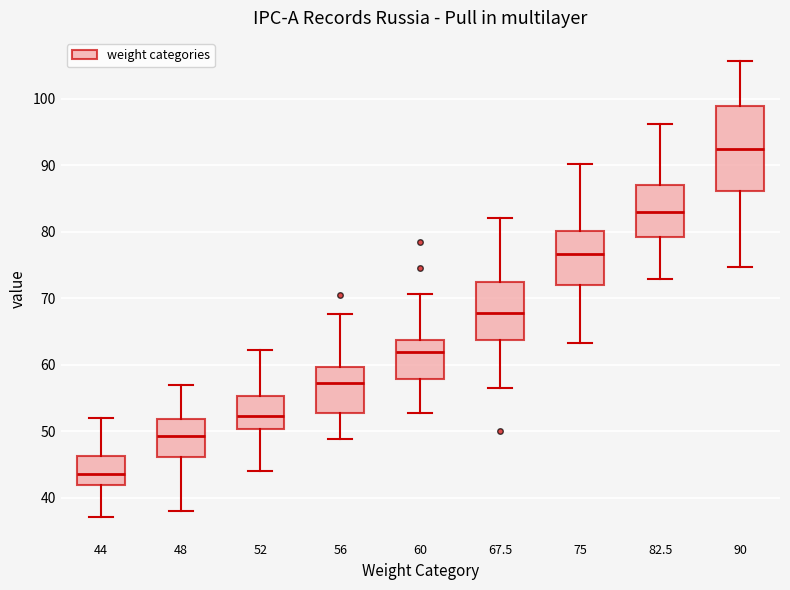

Reading left to right, read every box against the y-axis: the position of its median line, the range the box covers, and the ends of its whiskers. The values are not printed on the chart, so give them approximately, as read against the axis.

44: median 44, box 42 to 46, whiskers 37 to 52
48: median 49, box 46 to 52, whiskers 38 to 57
52: median 52, box 50 to 55, whiskers 44 to 62
56: median 57, box 53 to 60, whiskers 49 to 68
60: median 62, box 58 to 64, whiskers 53 to 71
67.5: median 68, box 64 to 72, whiskers 57 to 82
75: median 77, box 72 to 80, whiskers 63 to 90
82.5: median 83, box 79 to 87, whiskers 73 to 96
90: median 92, box 86 to 99, whiskers 75 to 106